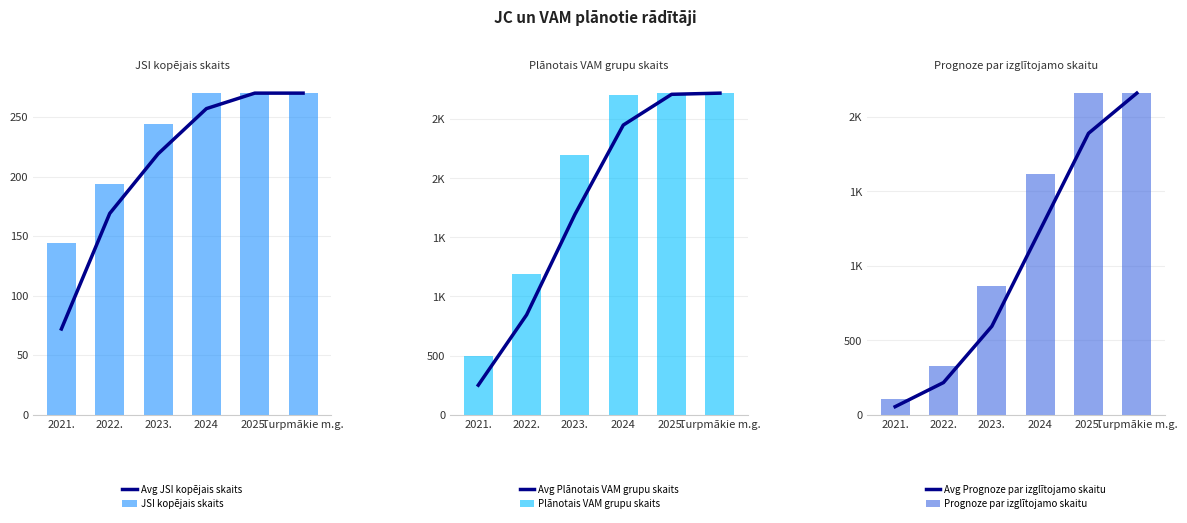

How many values in the Avg Prognoze par izglītojamo skaitu series exceed 1242?

2